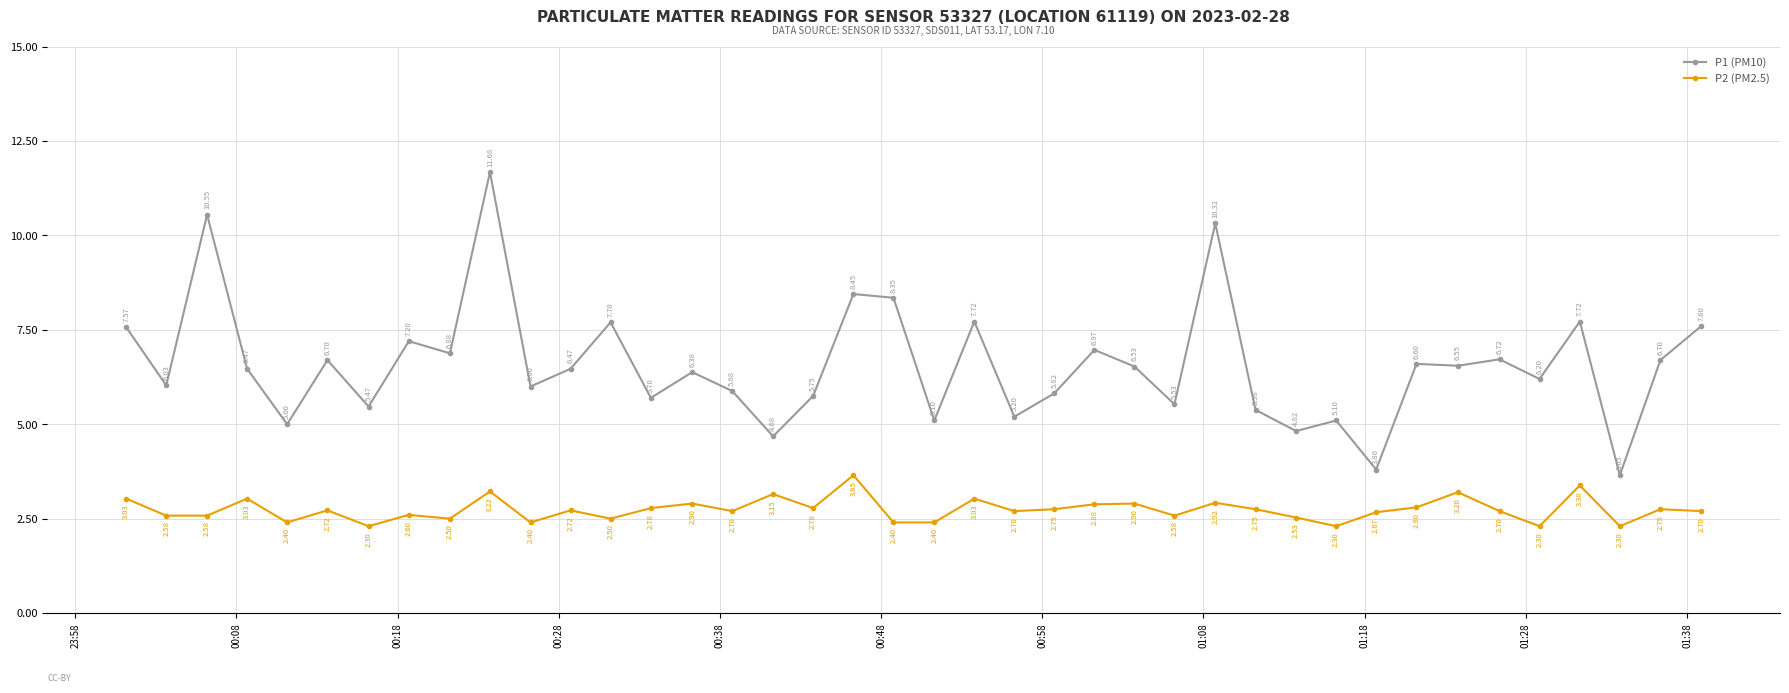

In P1 (PM10), how many points are lower than both neighbors (excluding endpoints)?

15